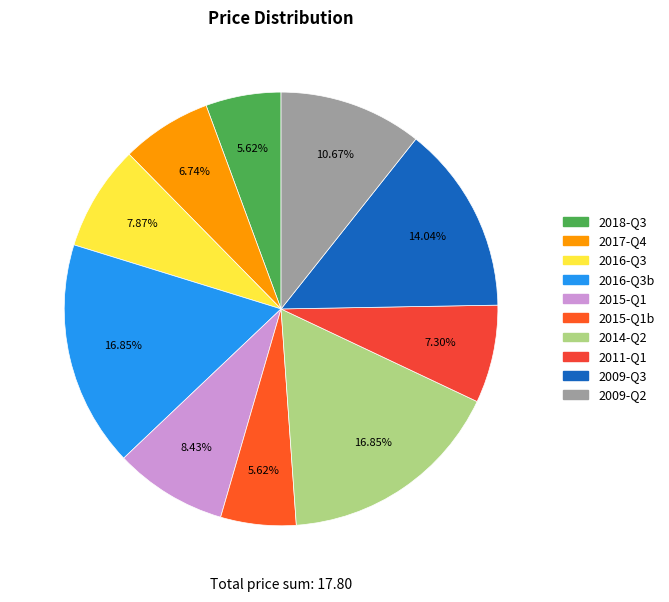

Rank the categories by value from highest to lowest.

3, 3, 2.5, 1.9, 1.5, 1.4, 1.3, 1.2, 1, 1